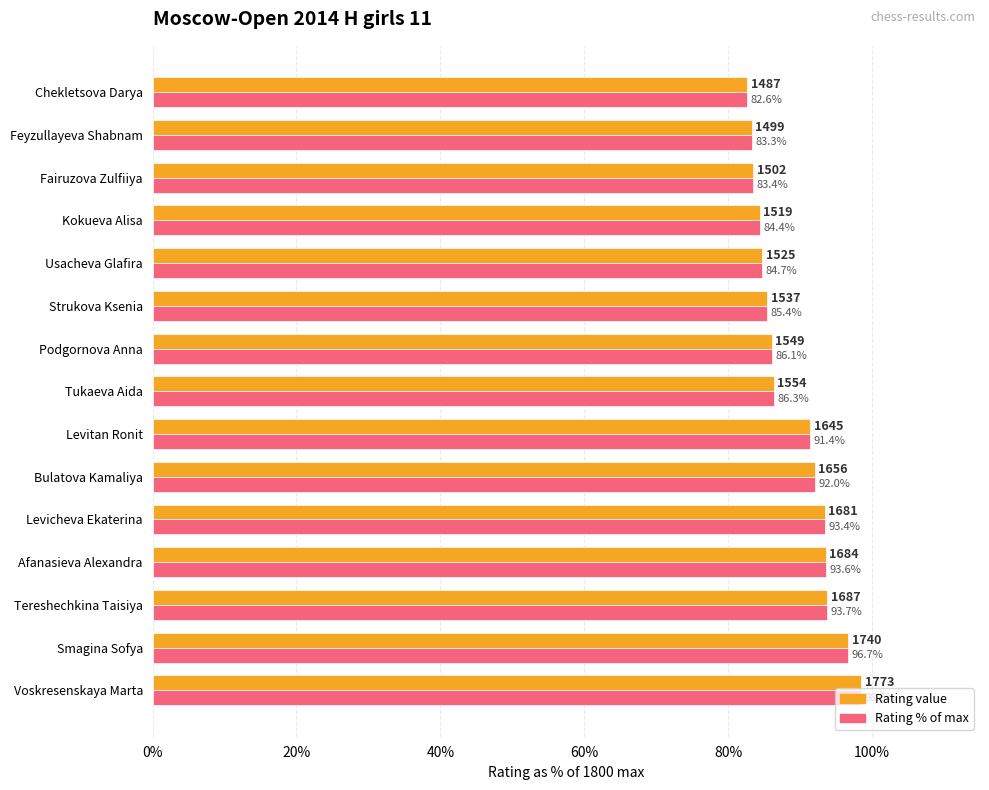

At which category is the sum across all series the highest?

Voskresenskaya Marta